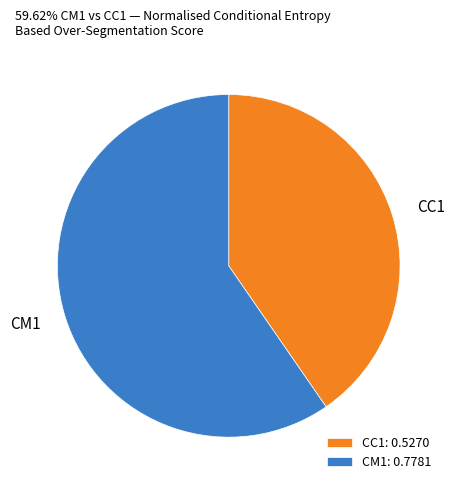

Which has a higher value, CM1 or CC1?

CM1